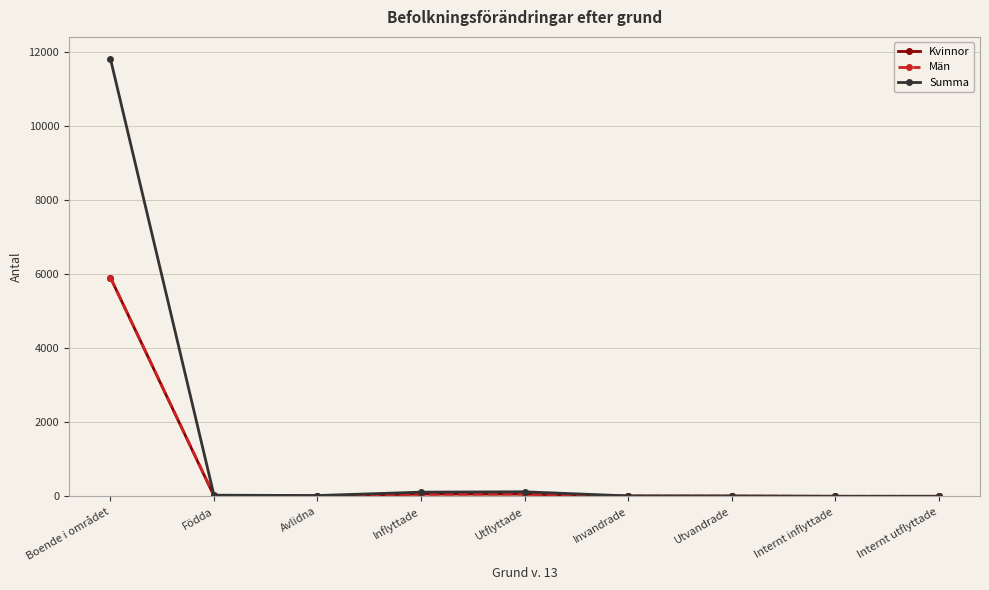

At how many categories does at least one series exceed 881?

1